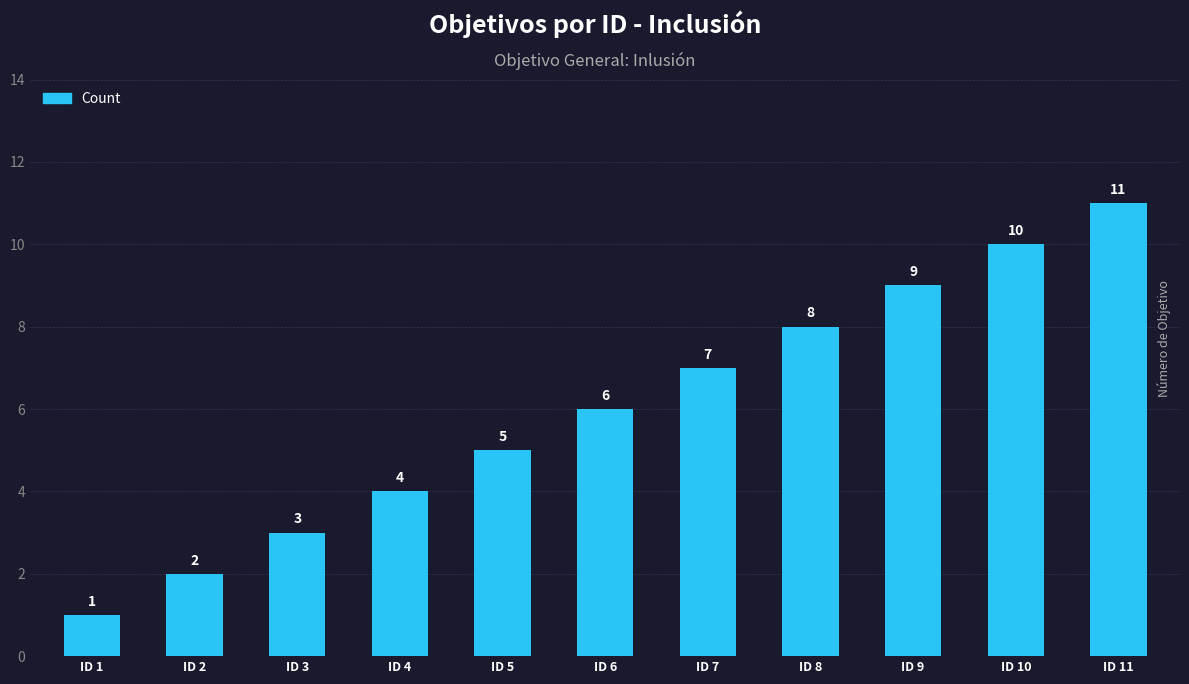

Which has a higher value, ID 1 or ID 8?

ID 8